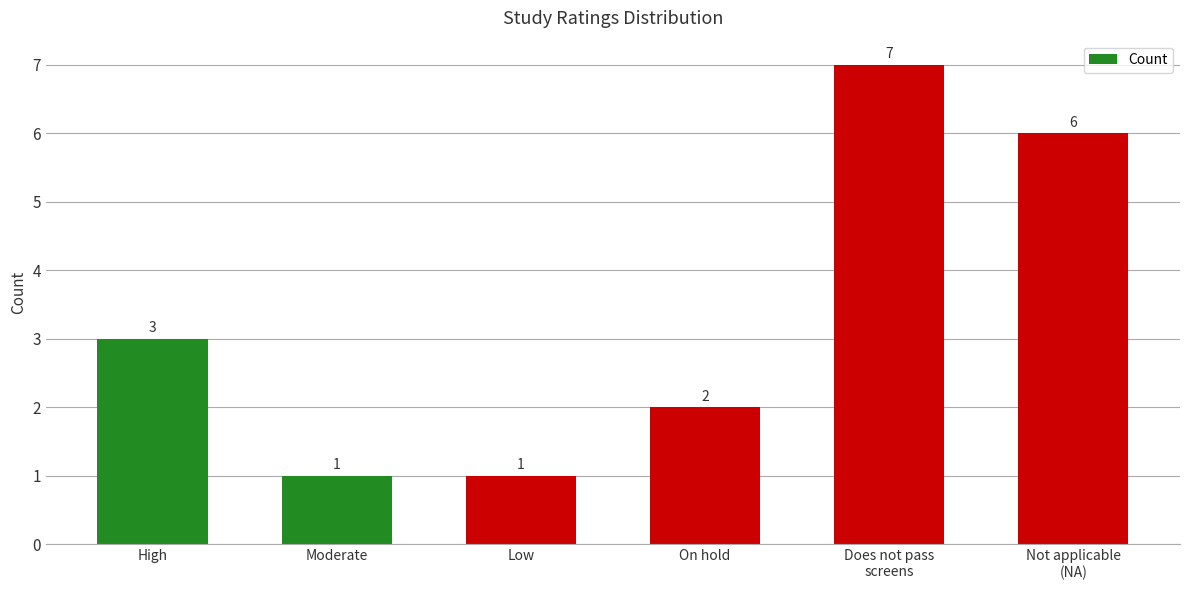

Are the bars grouped side by side (vs. stacked)?

No